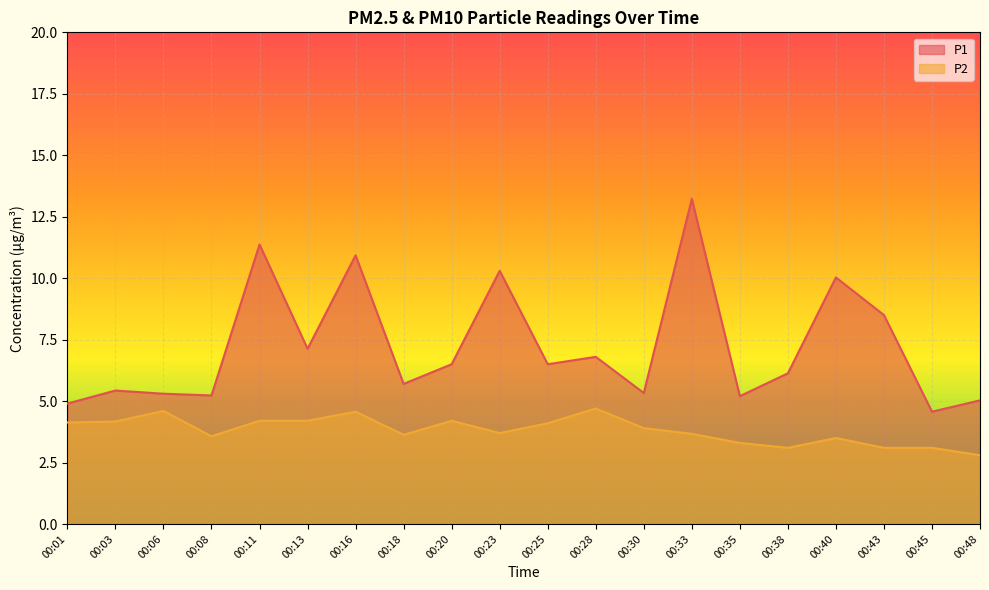

Does the chart display data point markers on the line(s)?

No